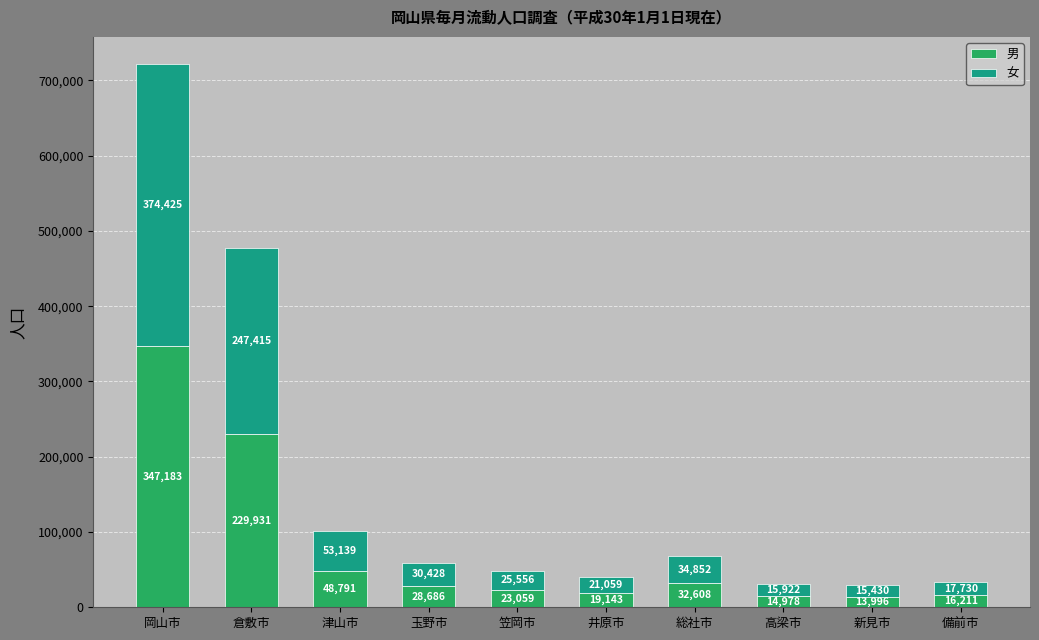

Is it true that 男 equals 28686 at 玉野市?

True